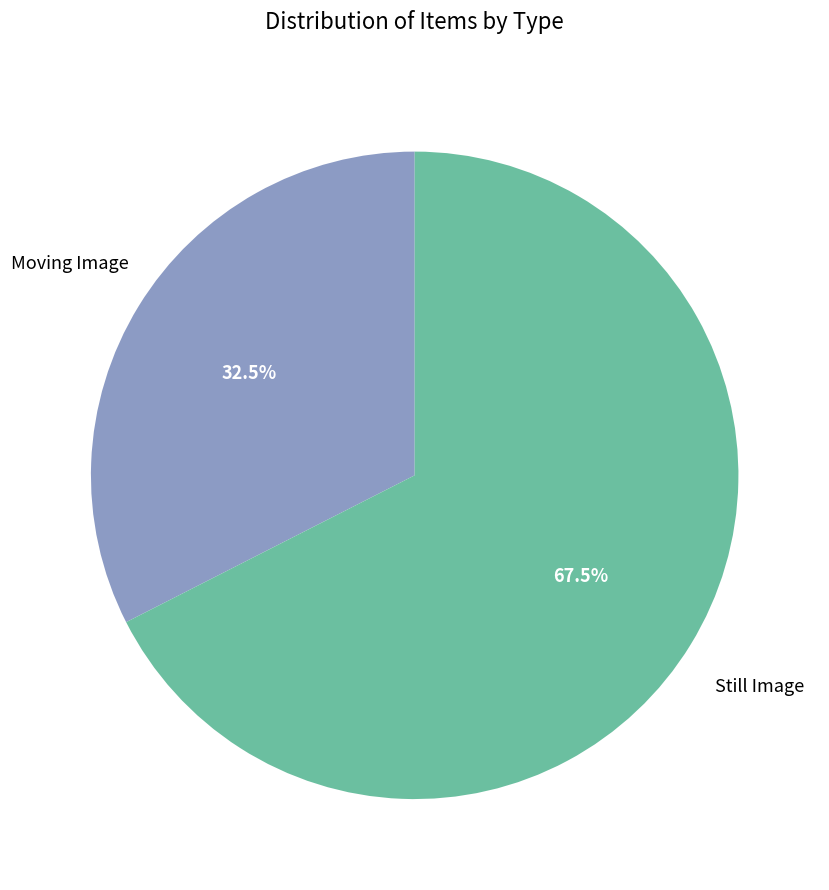

Is there any slice that represents more than half of the pie?

Yes